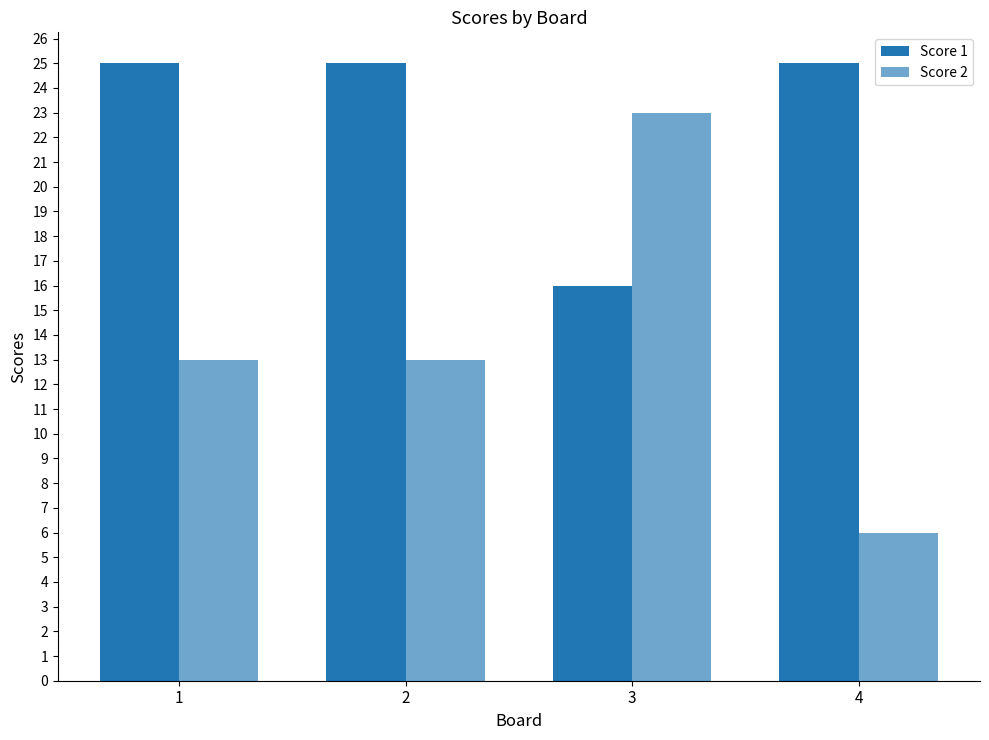

How many data points does each series have?

4